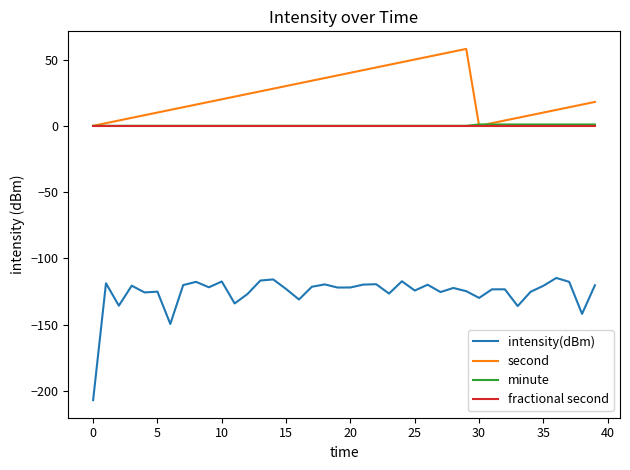

Which series has the largest total across all categories?

second